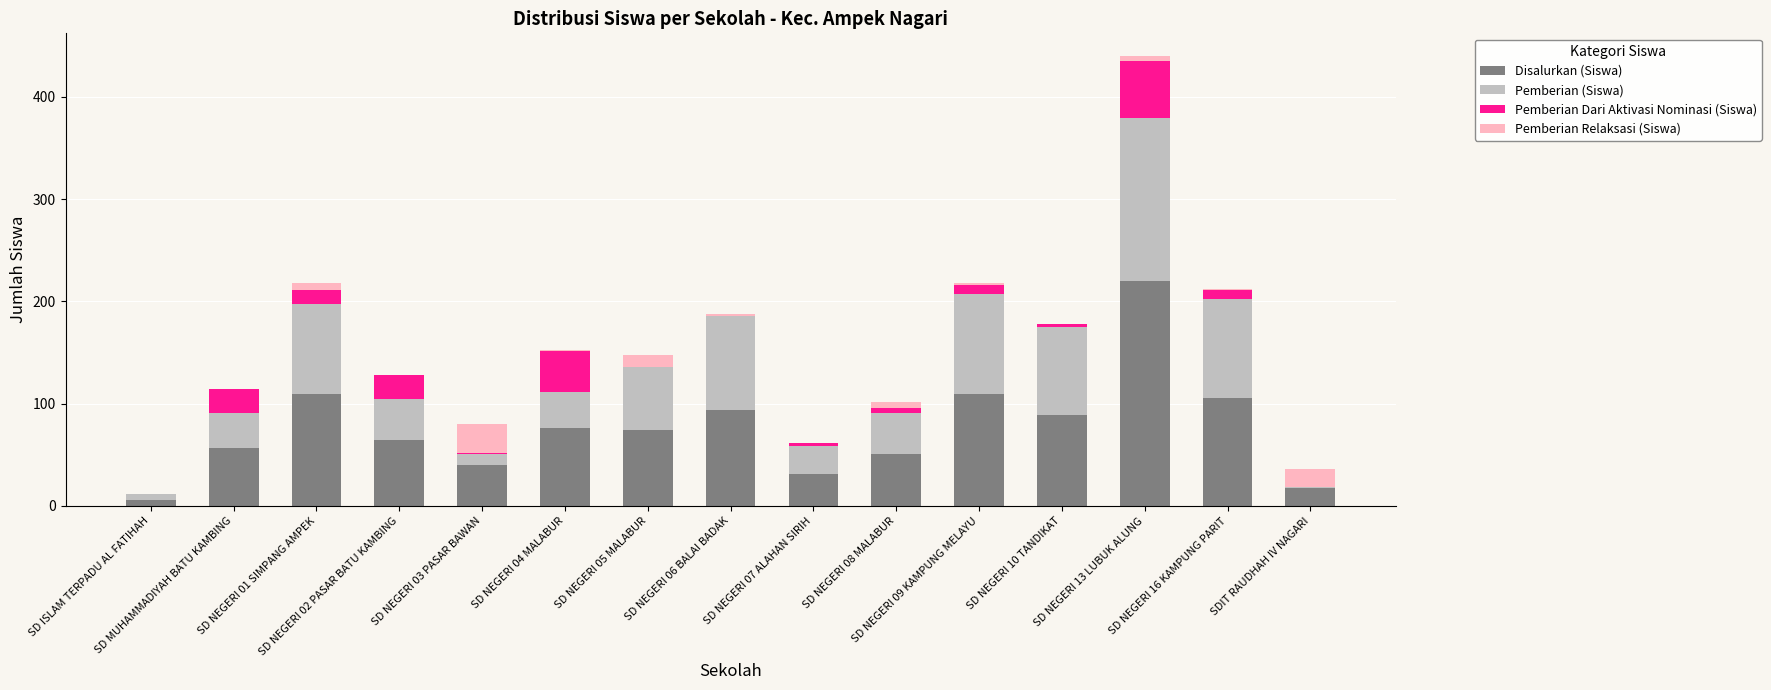

What is the highest value of the Disalurkan (Siswa) series?

220